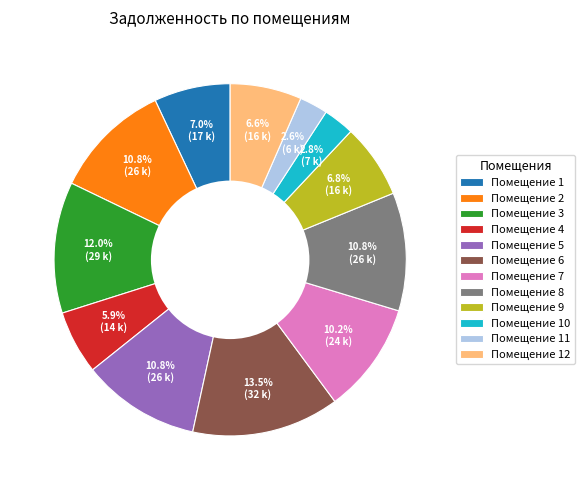

Between Помещение 6 and Помещение 8, which is larger?

Помещение 6